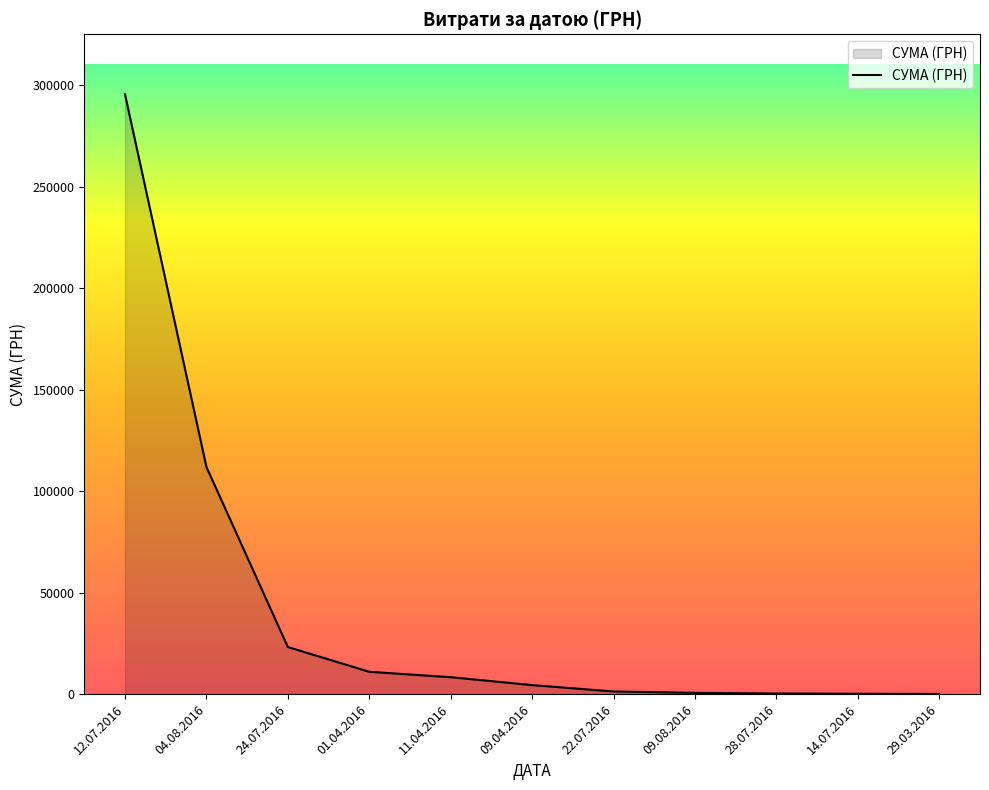

What is the difference between the maximum and minimum values?

295540.8